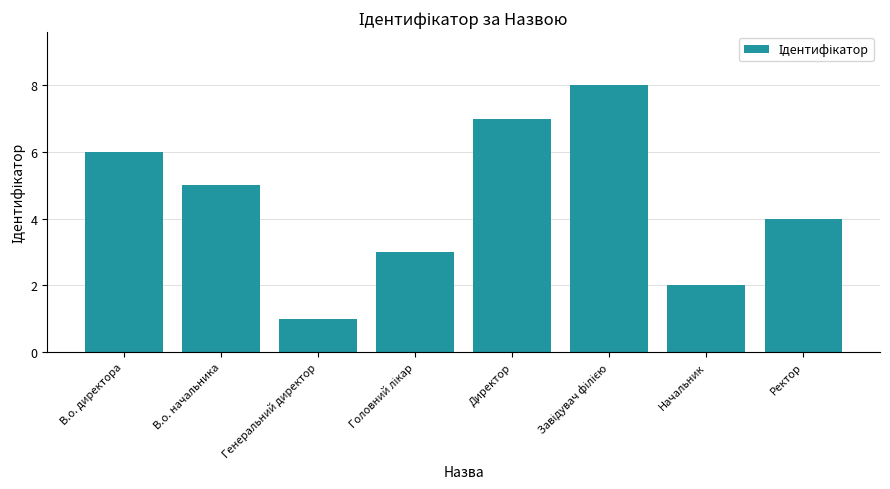

How many bars are there in total?

8